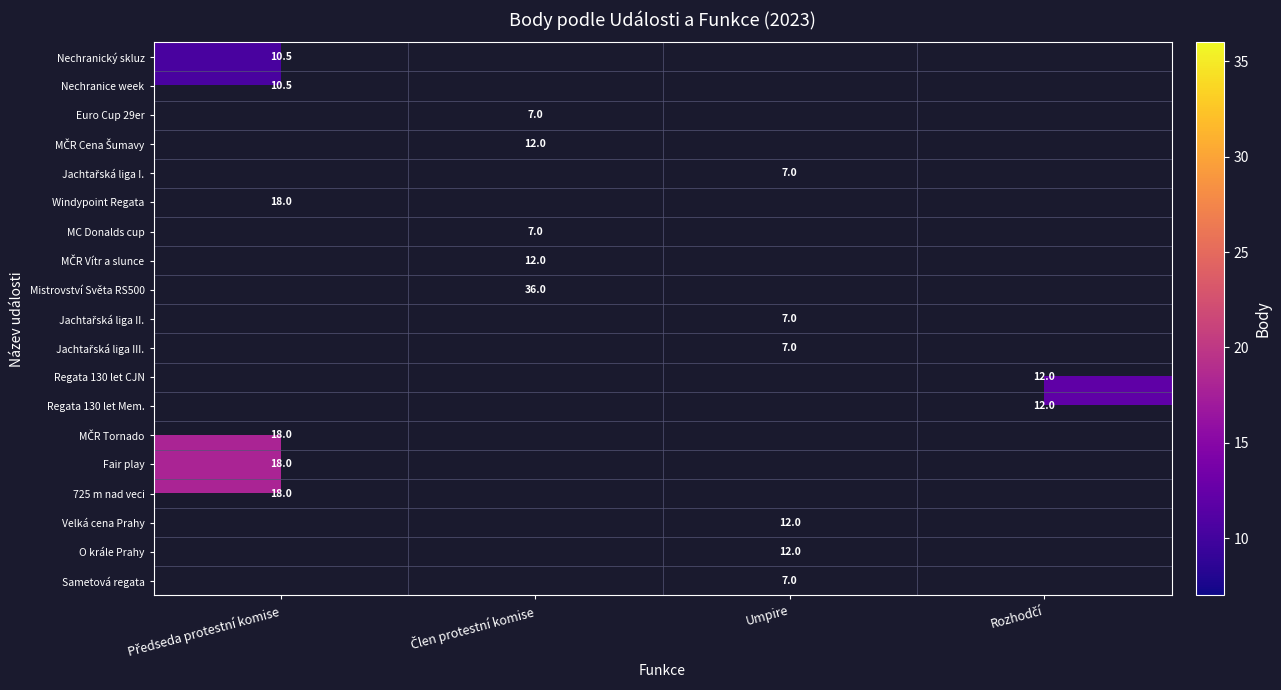

True or false: O krále Prahy has a value of -7.1 at Rozhodčí.

False